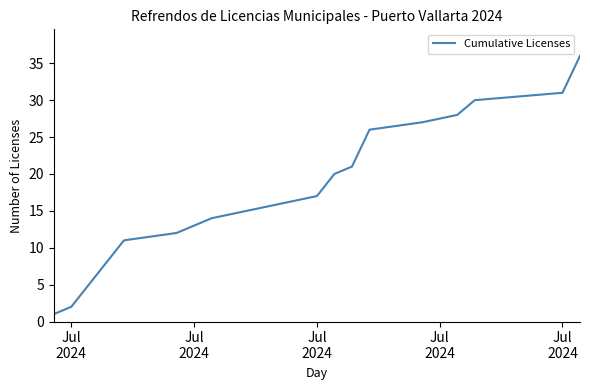

What is the difference between the maximum and minimum values?

35